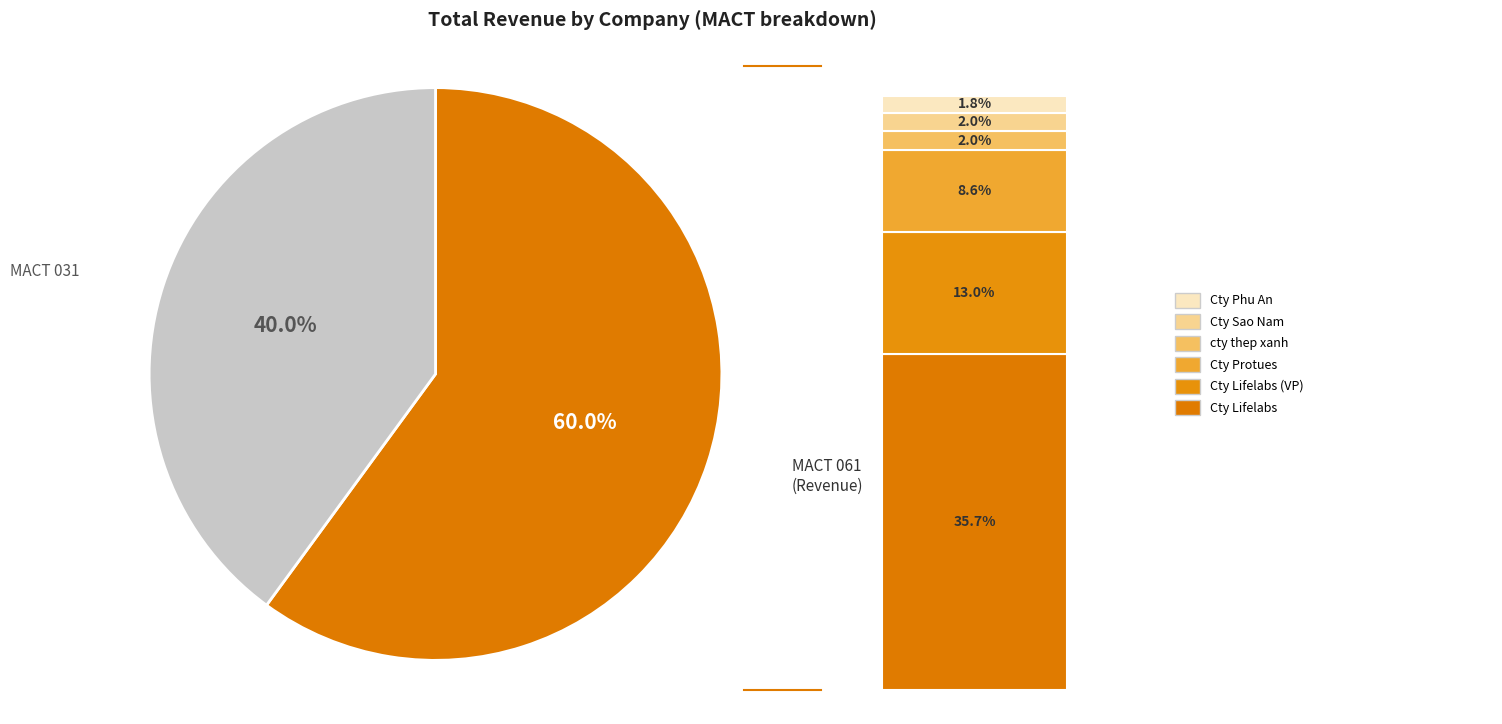

Which slice is the largest?

Cty Lifelabs